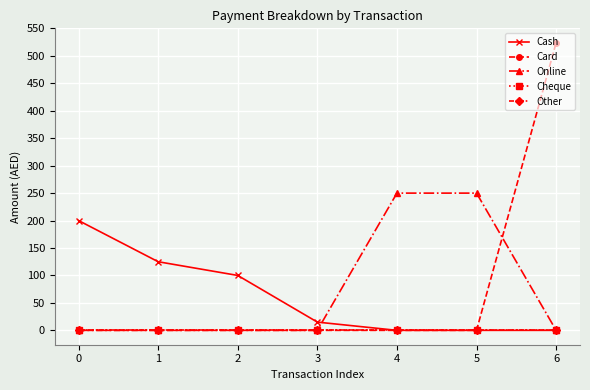

How many lines are shown in the chart?

5